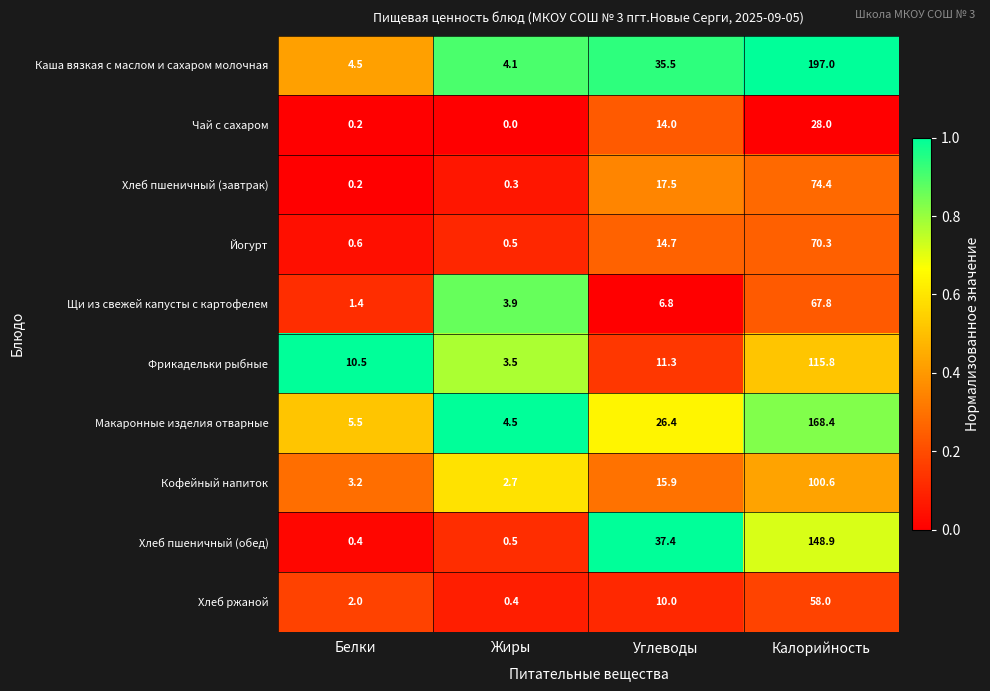

Which series has the largest total across all categories?

Каша вязкая с маслом и сахаром молочная